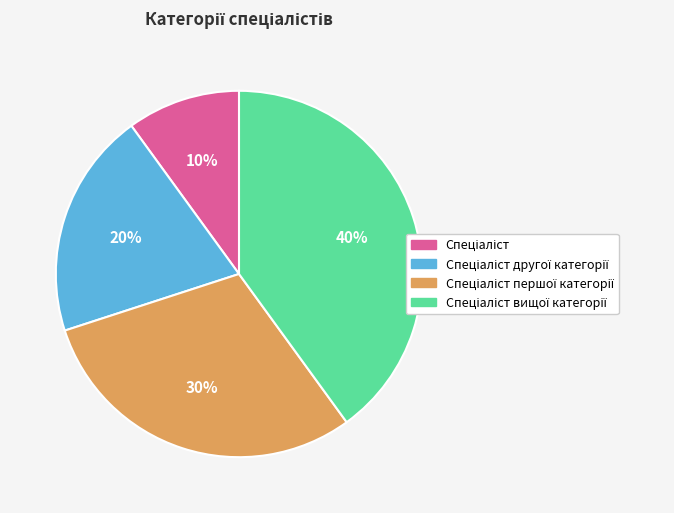

Is there any slice that represents more than half of the pie?

No